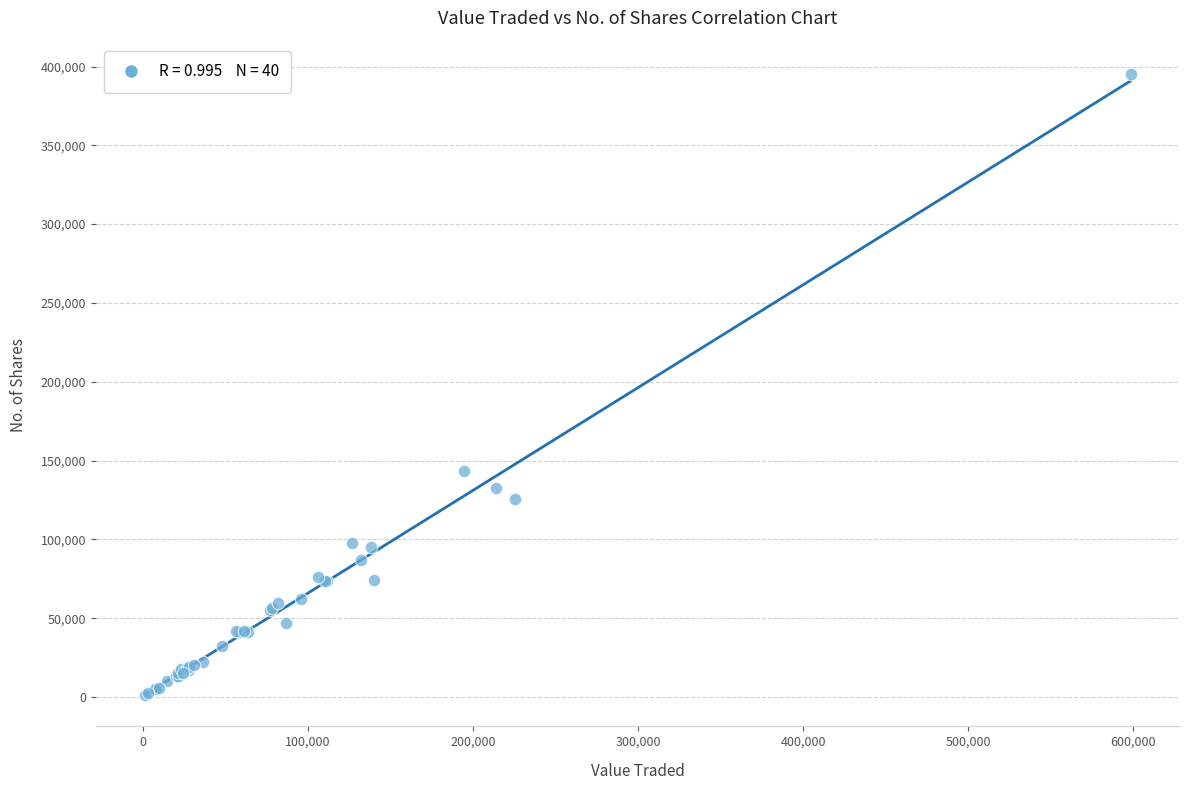

What Y value in the scatter plot is closest to 197985?

143264